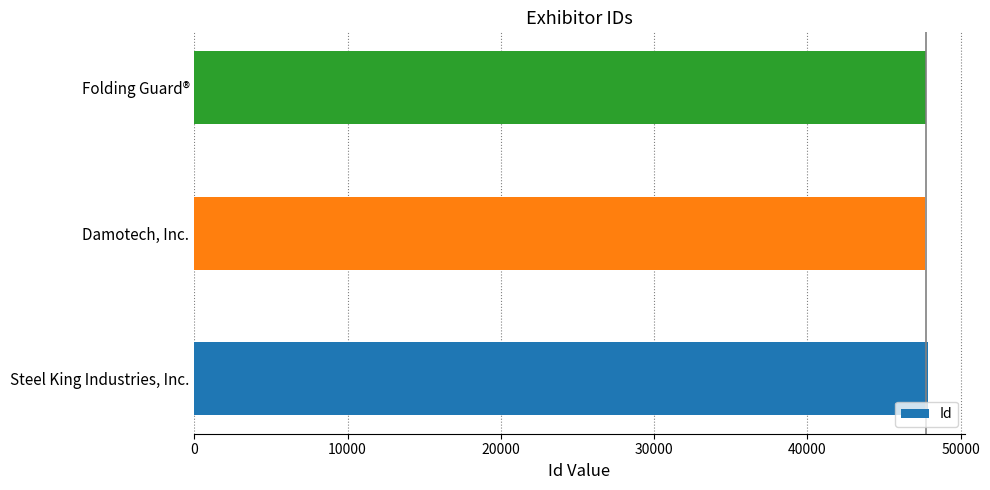

Rank the categories by value from highest to lowest.

Steel King Industries, Inc., Folding Guard®, Damotech, Inc.